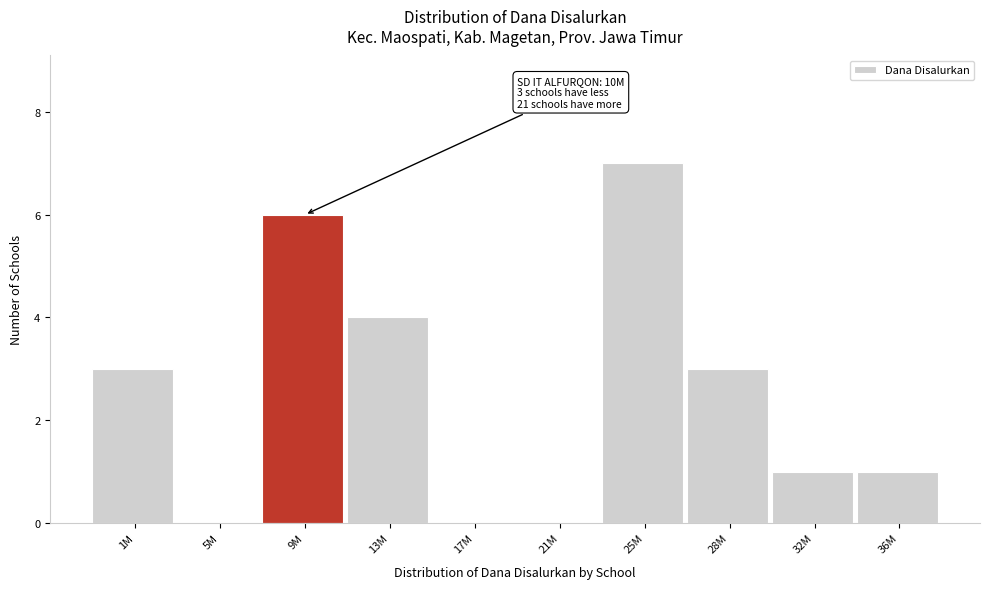

Reading left to right, extract all data points from this chart.

1M=3	5M=0	9M=6	13M=4	17M=0	21M=0	25M=7	28M=3	32M=1	36M=1